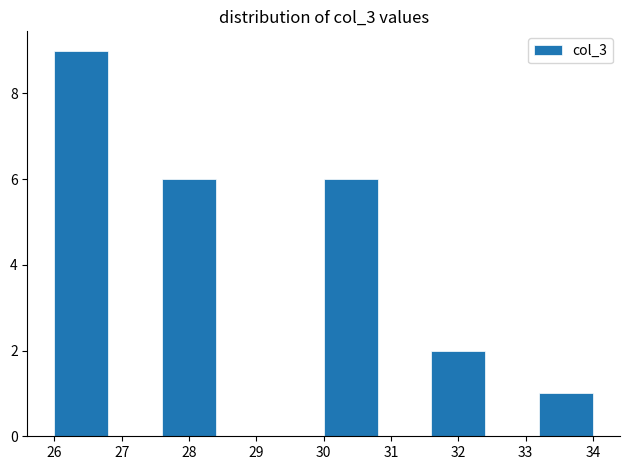

Over which range of the x-axis is the bar tallest?

26.0 to 26.8